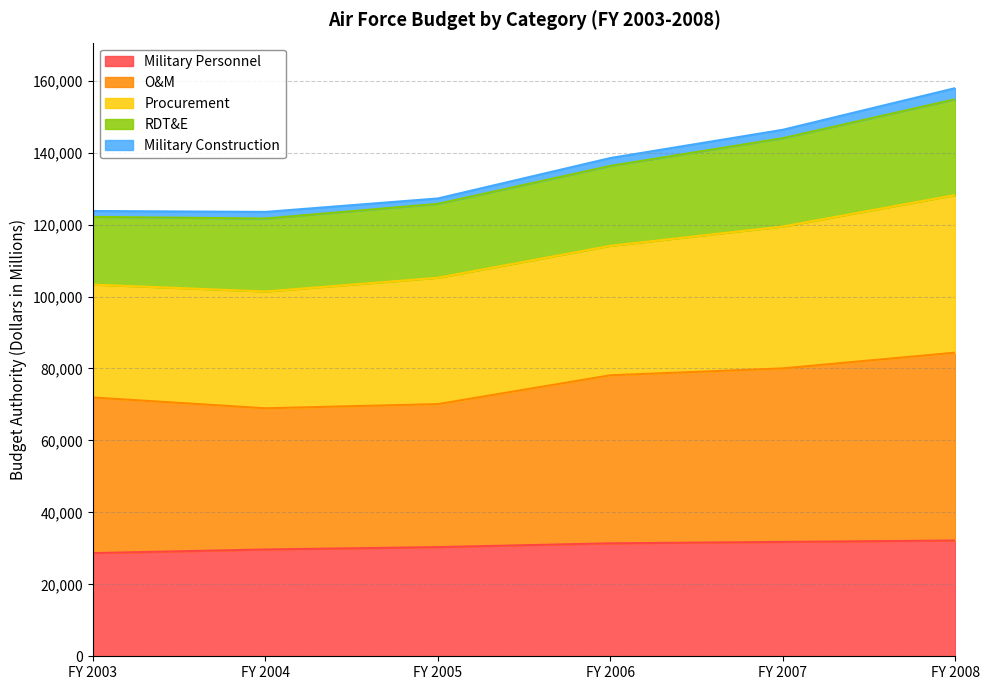

True or false: Military Personnel and O&M intersect in this chart.

False